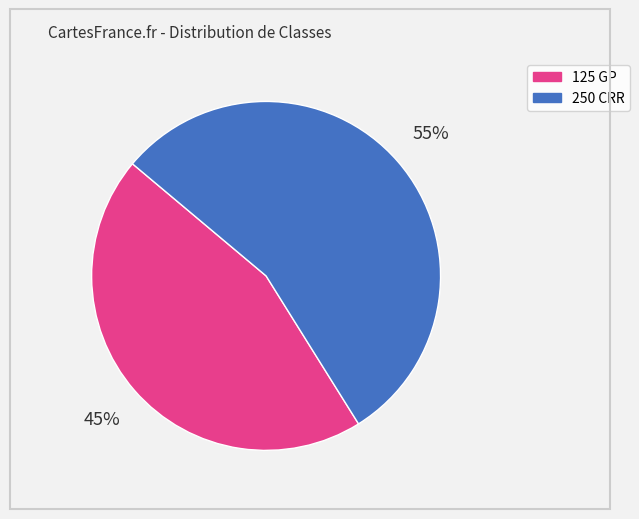

Which slice is the smallest?

125 GP